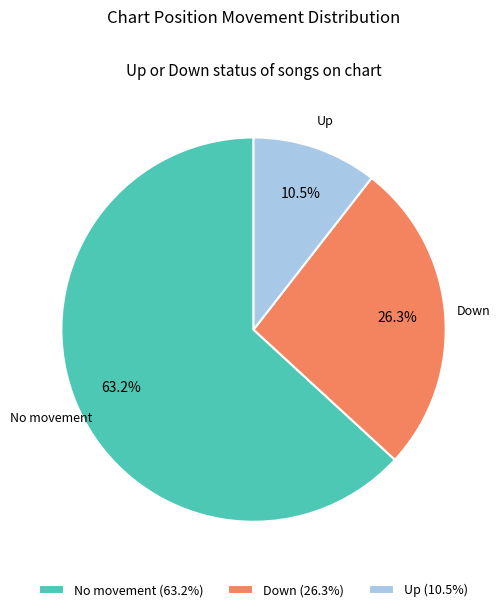

How many segments does this pie chart have?

3